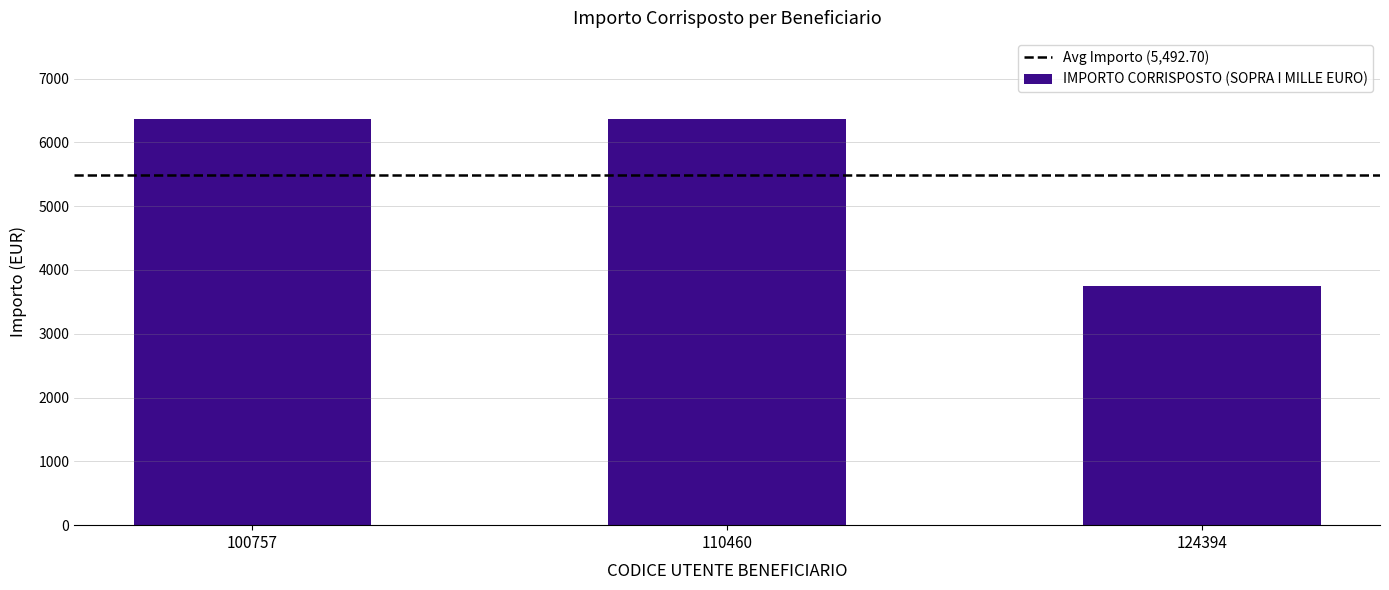

What is the average value?

5492.7